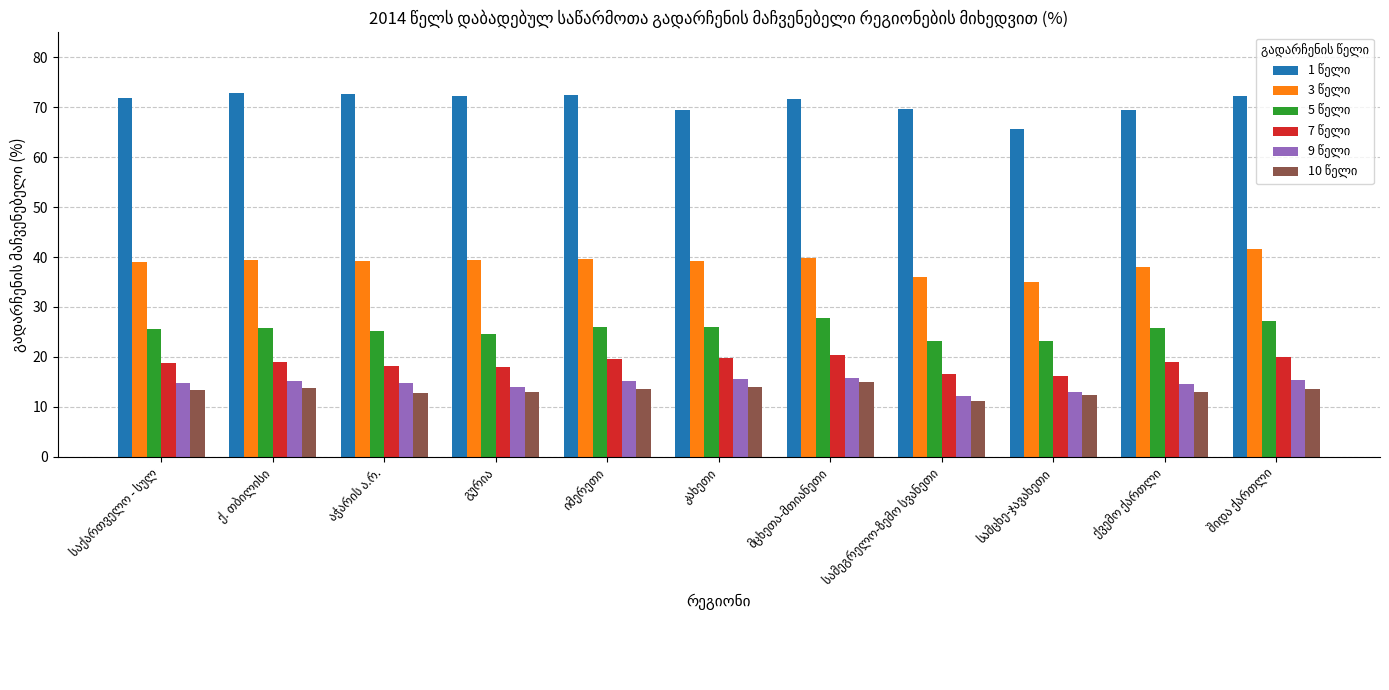

What is the greatest value displayed?

72.9